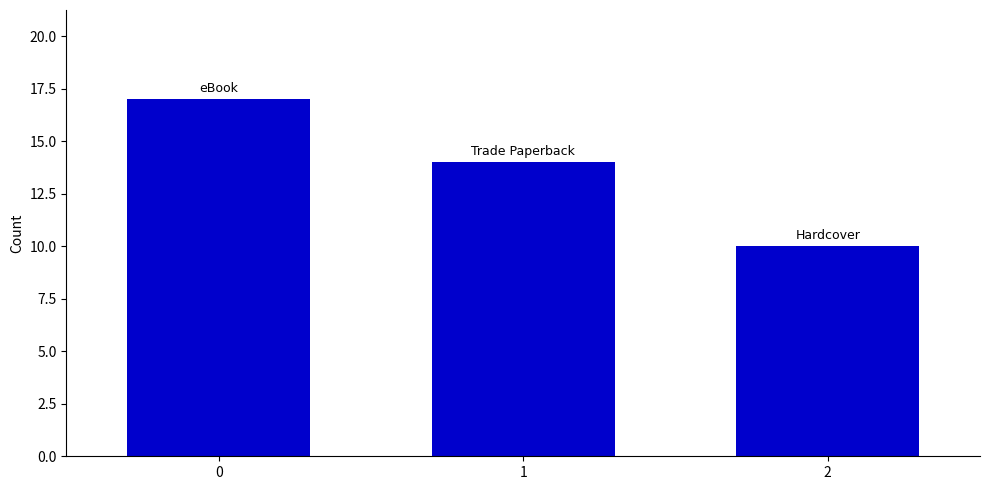

How many data points are less than 14?

1